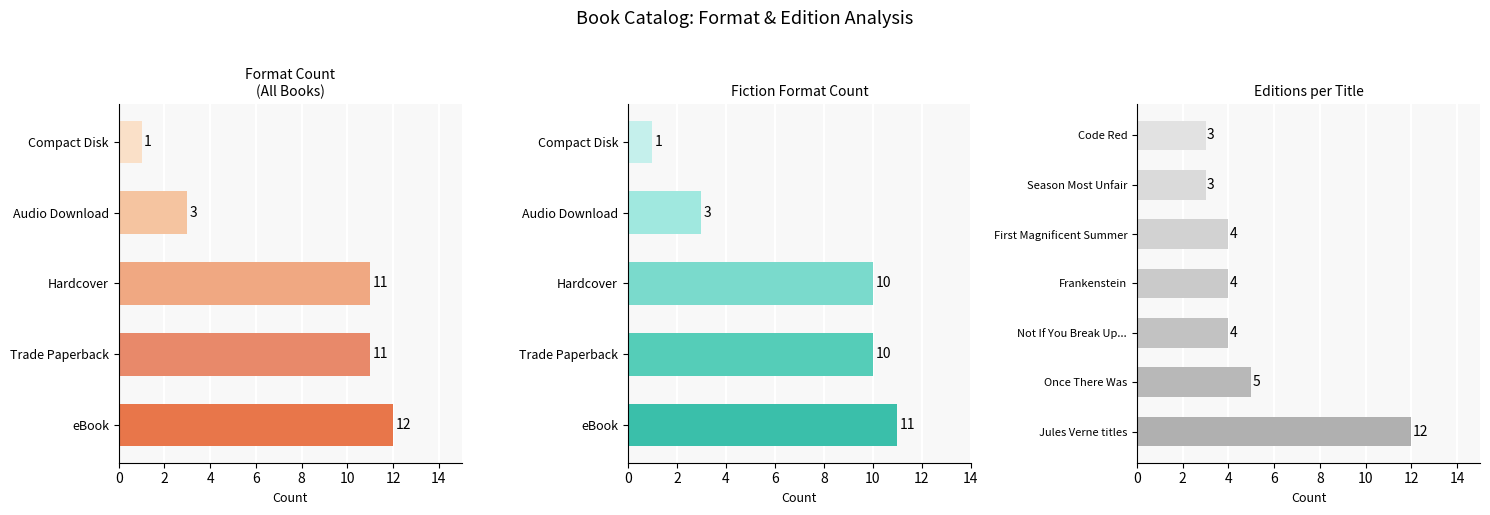

Rank the categories by value from lowest to highest.

Compact Disk, Audio Download, Trade Paperback, Hardcover, eBook